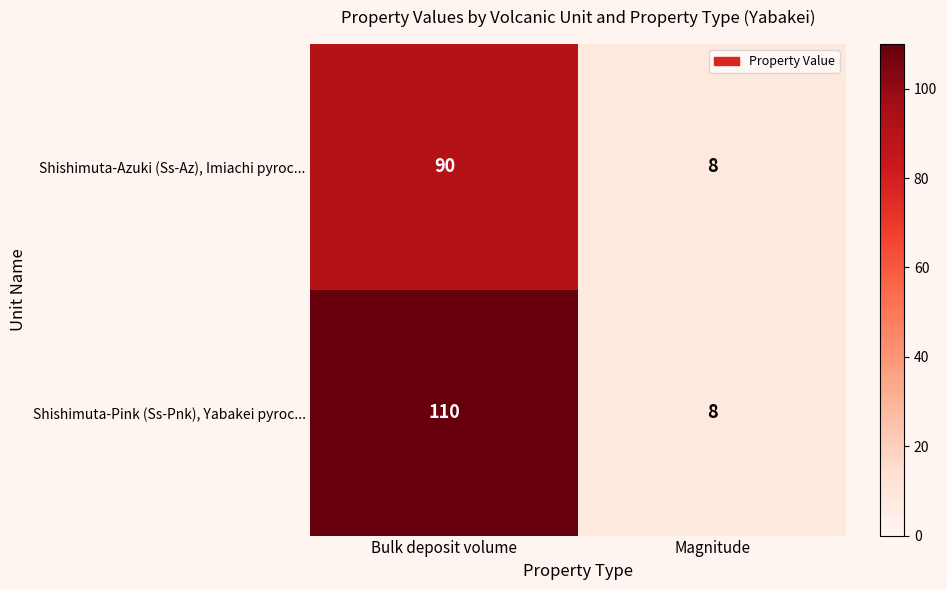

Rank the series by their average value, from highest to lowest.

Shishimuta-Pink (Ss-Pnk), Yabakei pyroc..., Shishimuta-Azuki (Ss-Az), Imiachi pyroc...